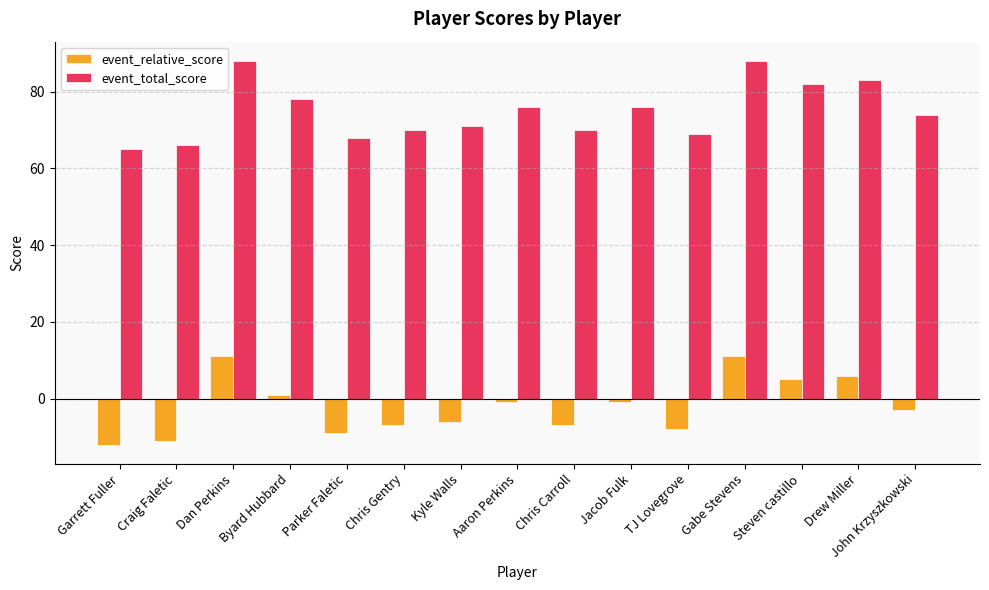

What is the sum of all event_relative_score values?

-31